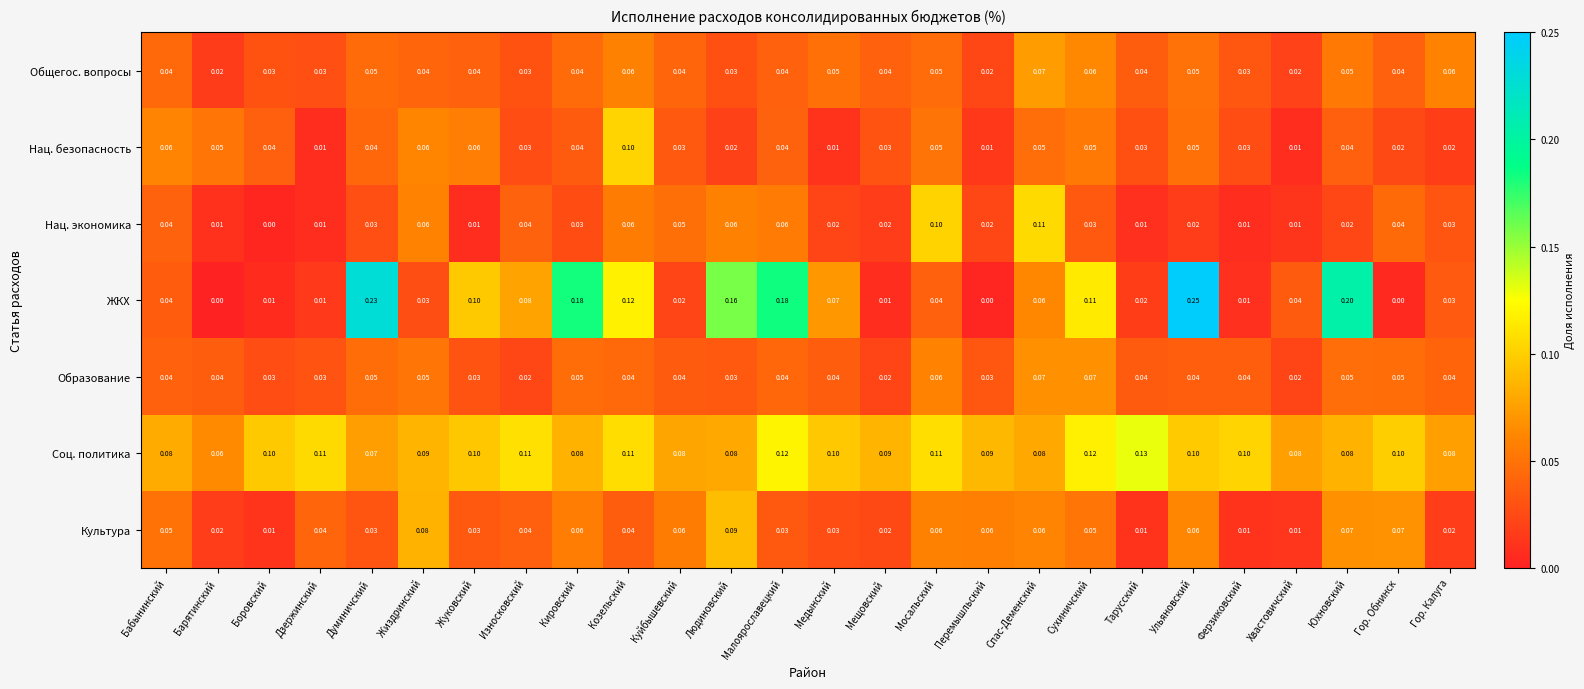

Which series has the largest total across all categories?

Соц. политика